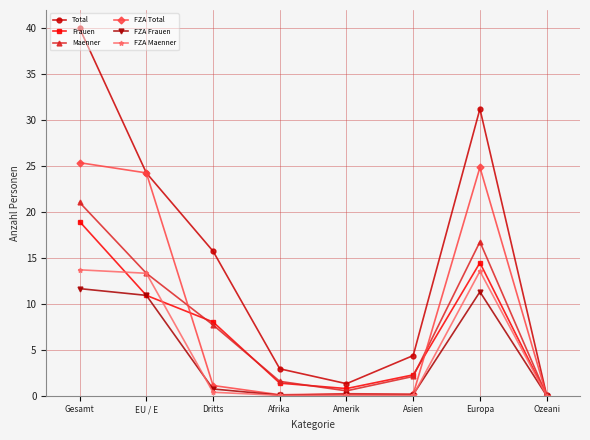

Is it true that FZA Maenner equals 0.0 at Afrika?

True